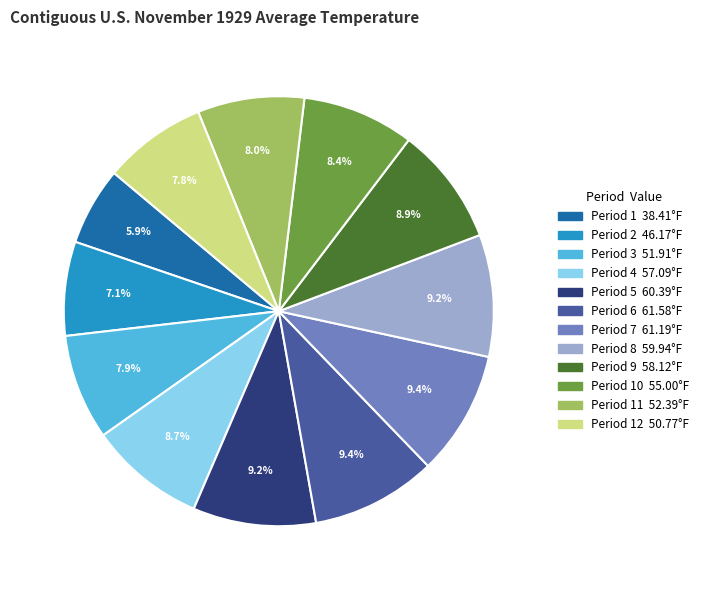

Does any single category account for the majority?

No